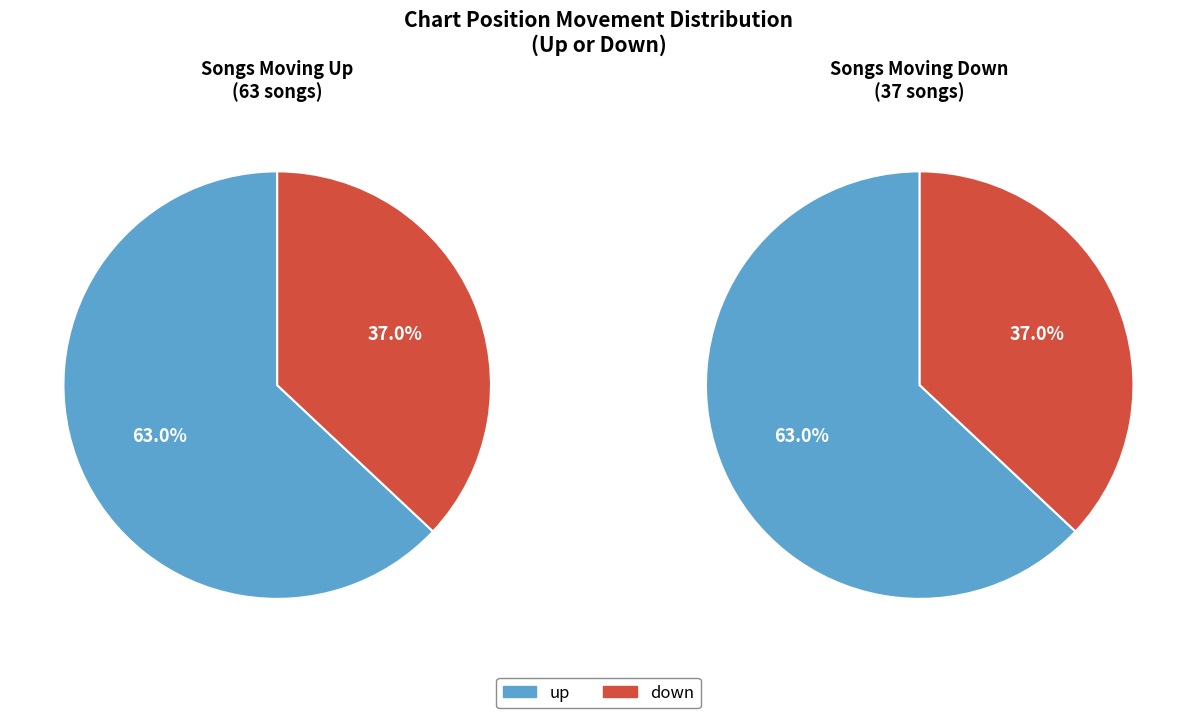

What is the total percentage of down and up?

100.0%